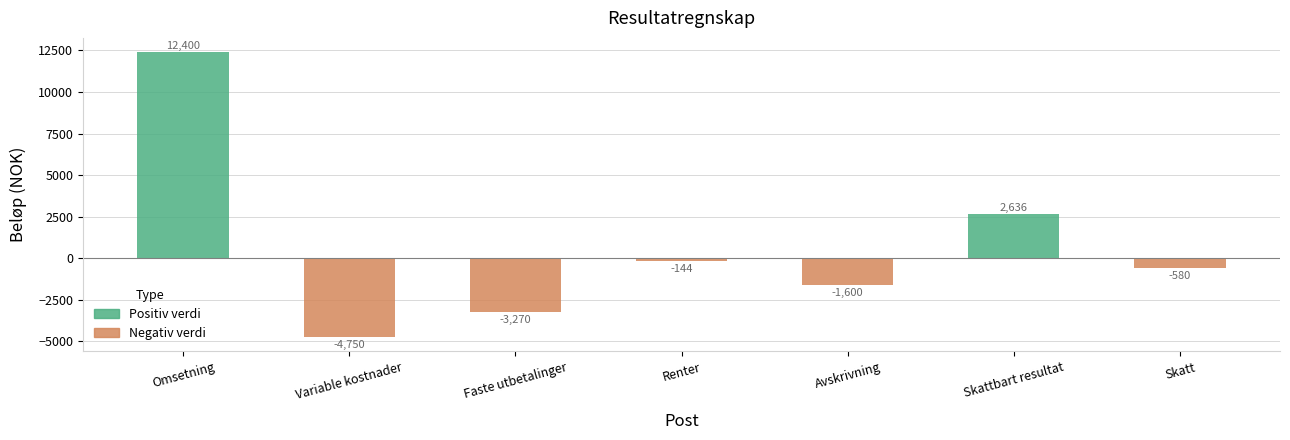

Rank the series at Skatt from highest to lowest value.

Positiv verdi, Negativ verdi